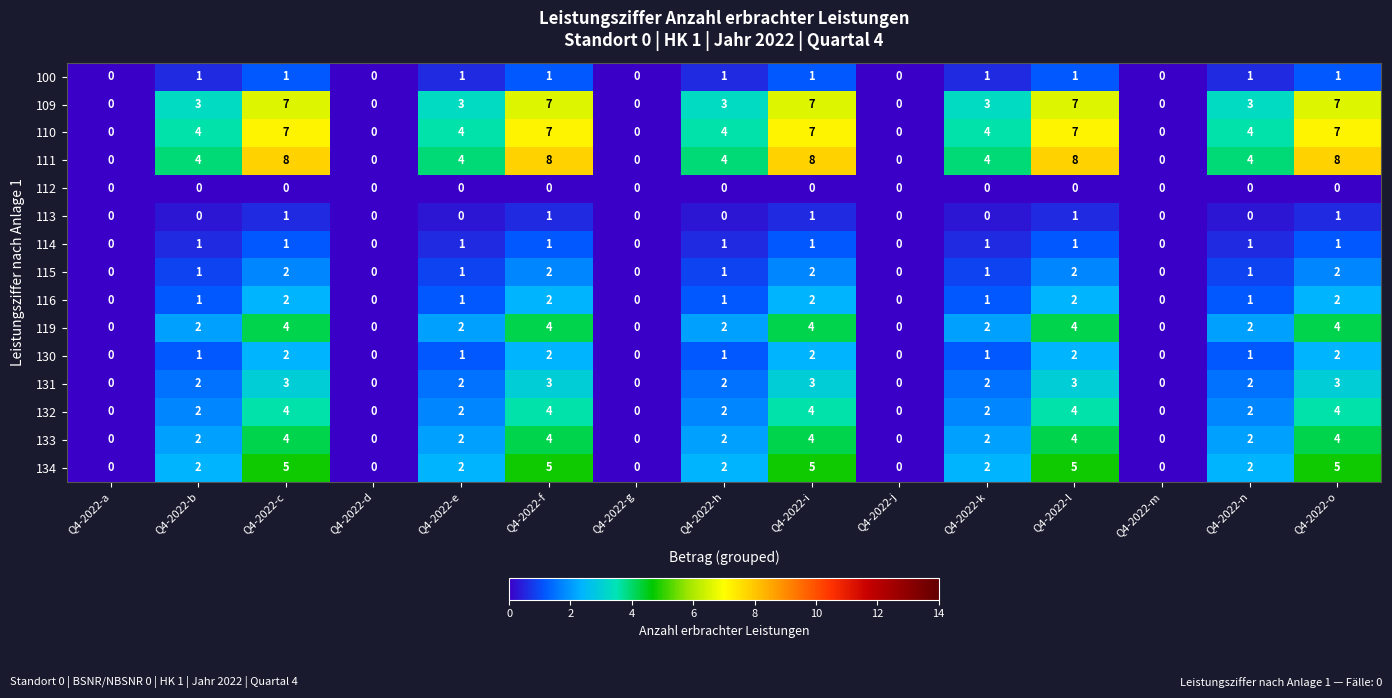

How many 133 values are between 0 and 4?

15